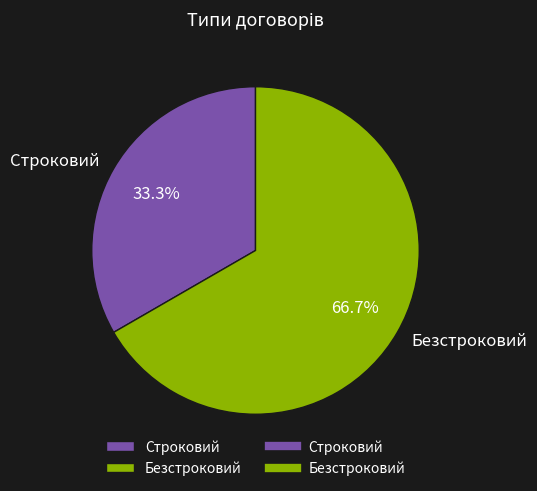

Count the number of slices in the pie.

2